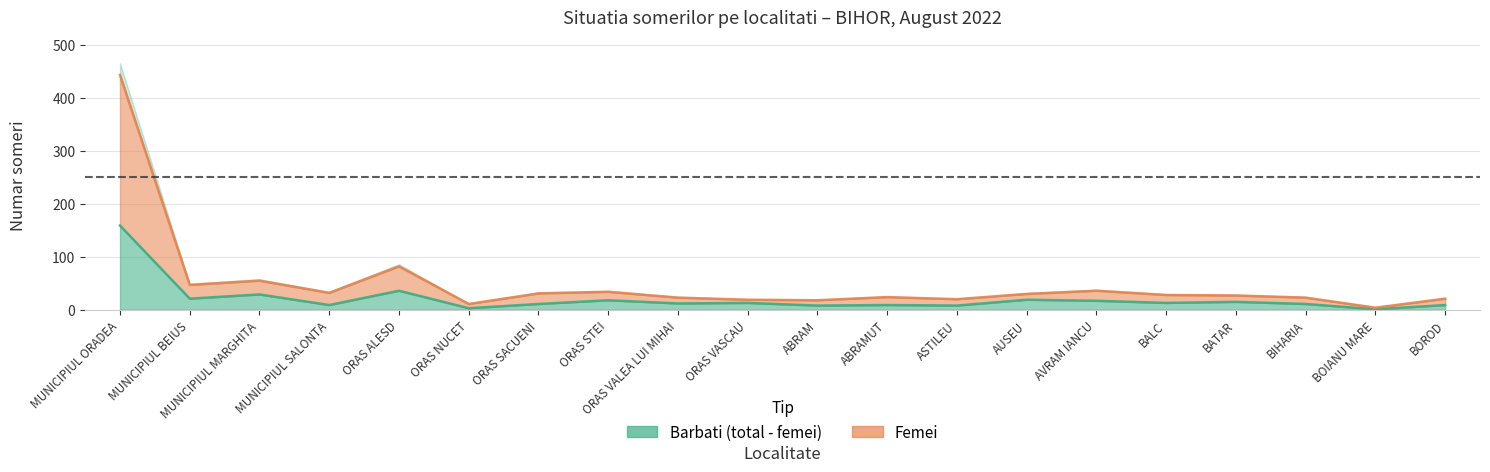

Does the chart display data point markers on the line(s)?

No